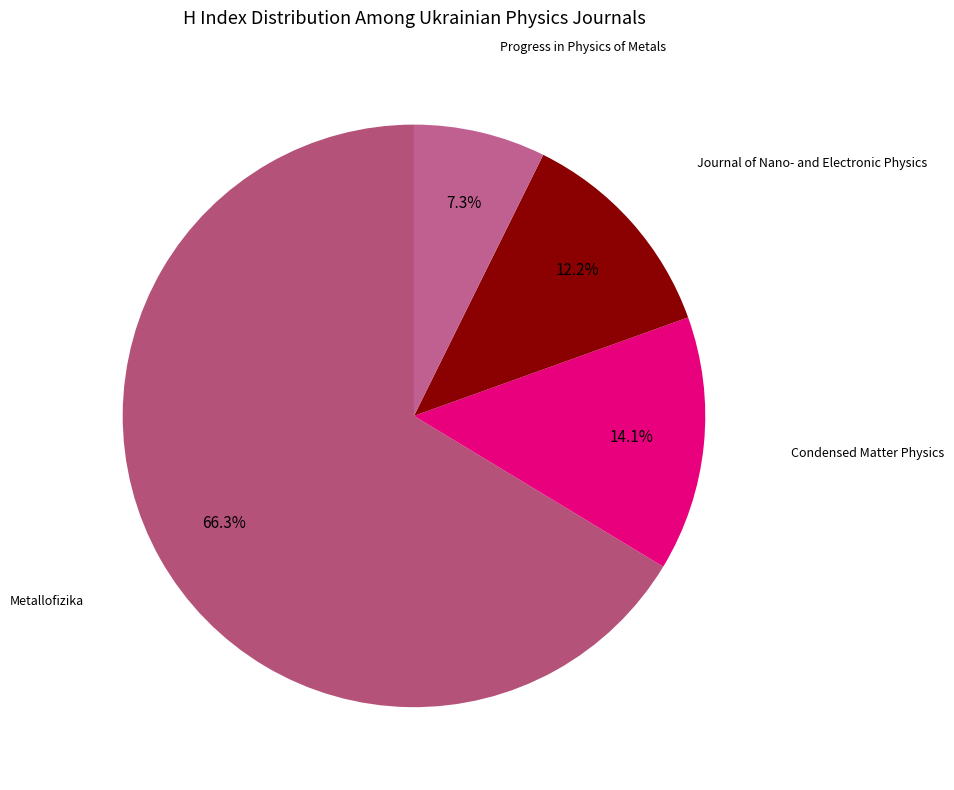

How many segments does this pie chart have?

4